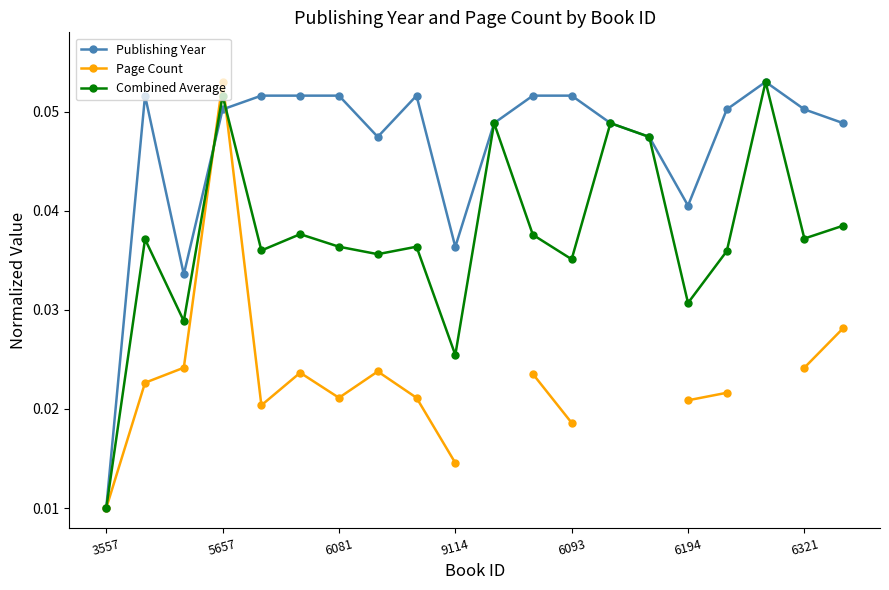

What is the label of the 10th point from the right?

10